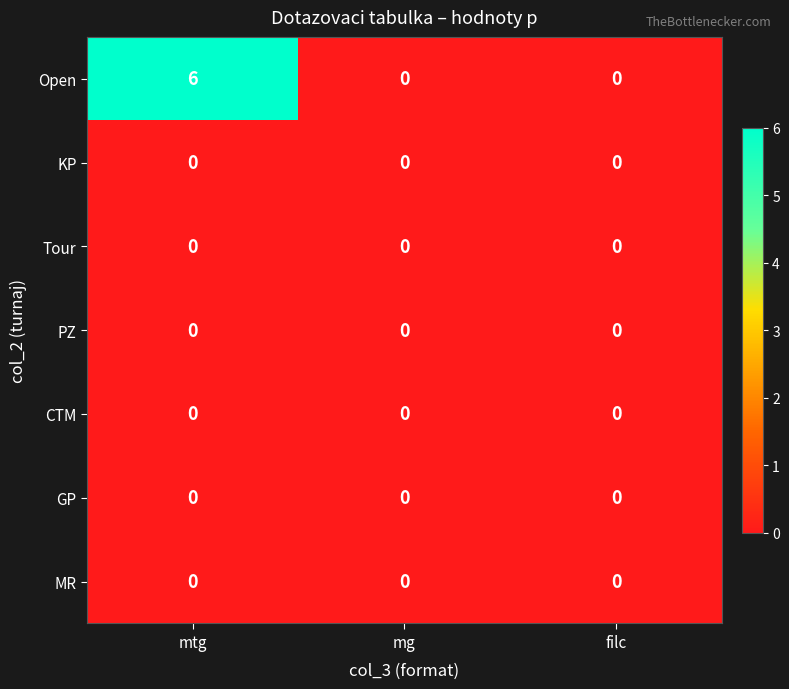

Reading left to right, list all the values displayed in this chart.

Open: 6	0	0
KP: 0	0	0
Tour: 0	0	0
PZ: 0	0	0
CTM: 0	0	0
GP: 0	0	0
MR: 0	0	0